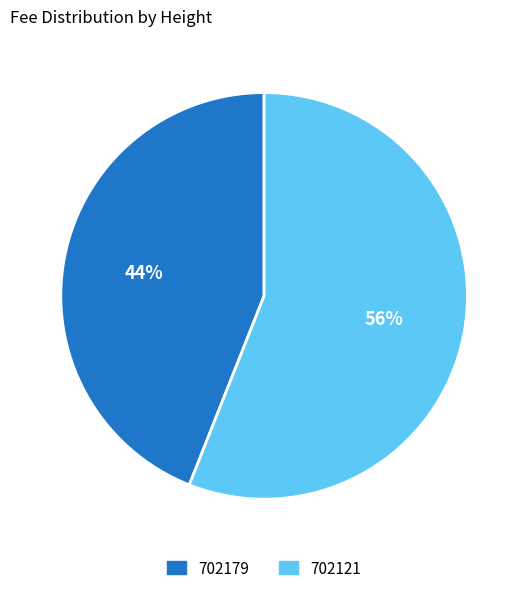

What percentage is the 702121 slice, to the nearest percent?

56%